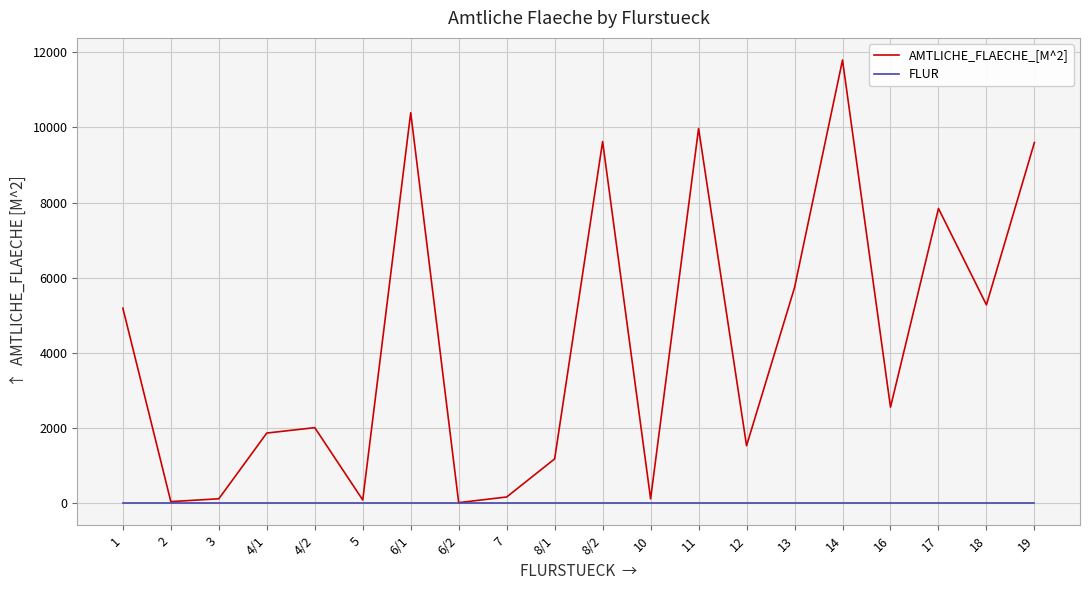

Which series has the largest range (max minus min)?

AMTLICHE_FLAECHE_[M^2]